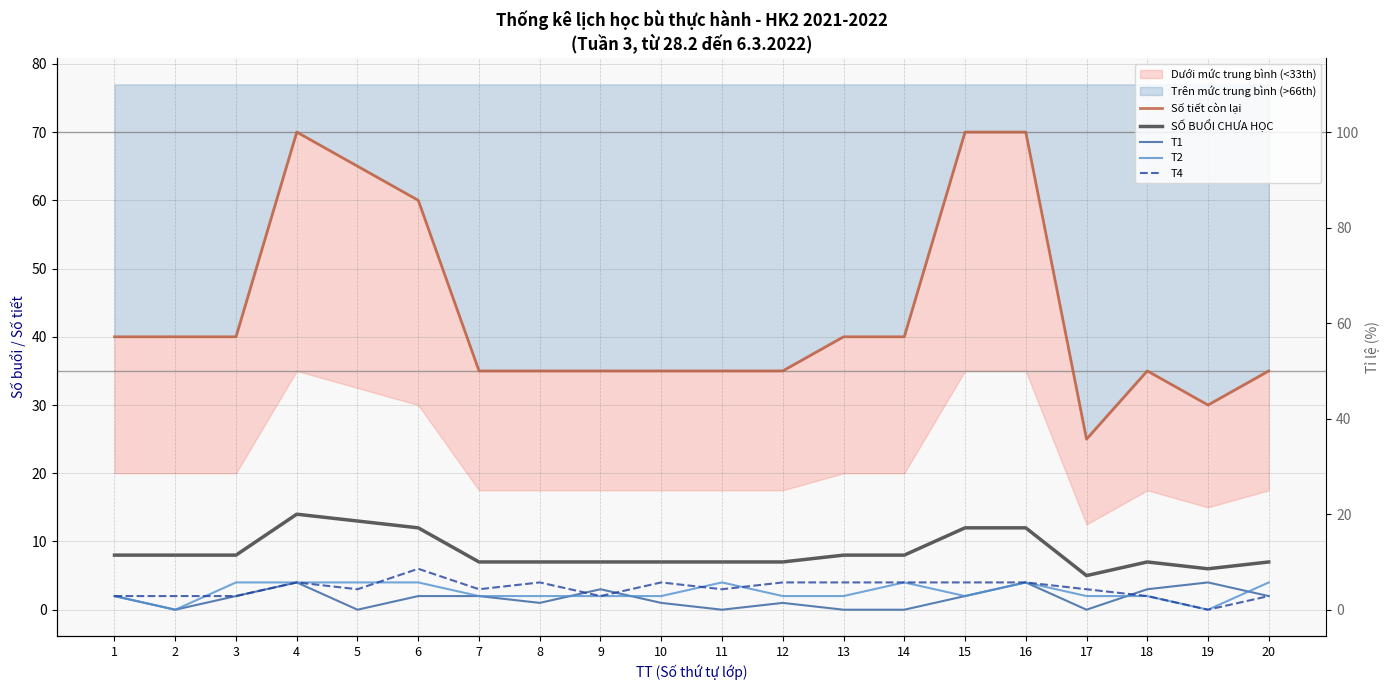

At which category is the sum across all series the highest?

4